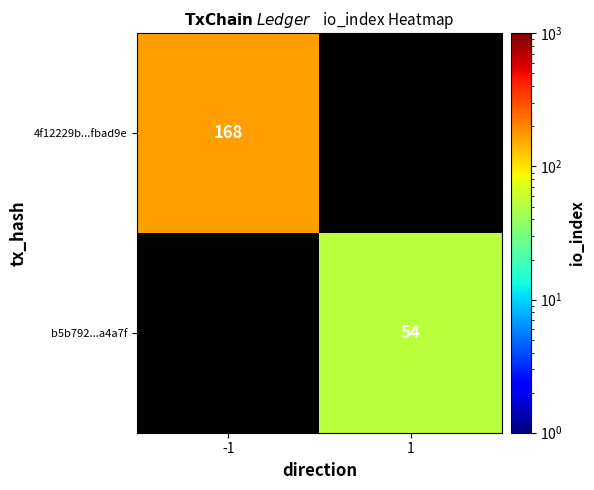

True or false: b5b792...a4a7f has a value of 54 at 1.

True